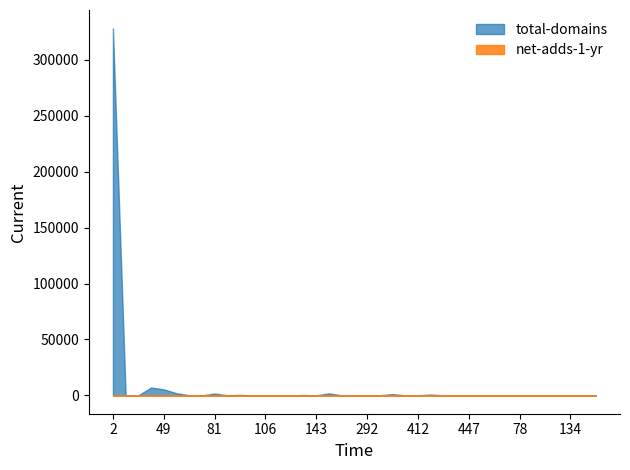

Does the chart have visible grid lines?

No